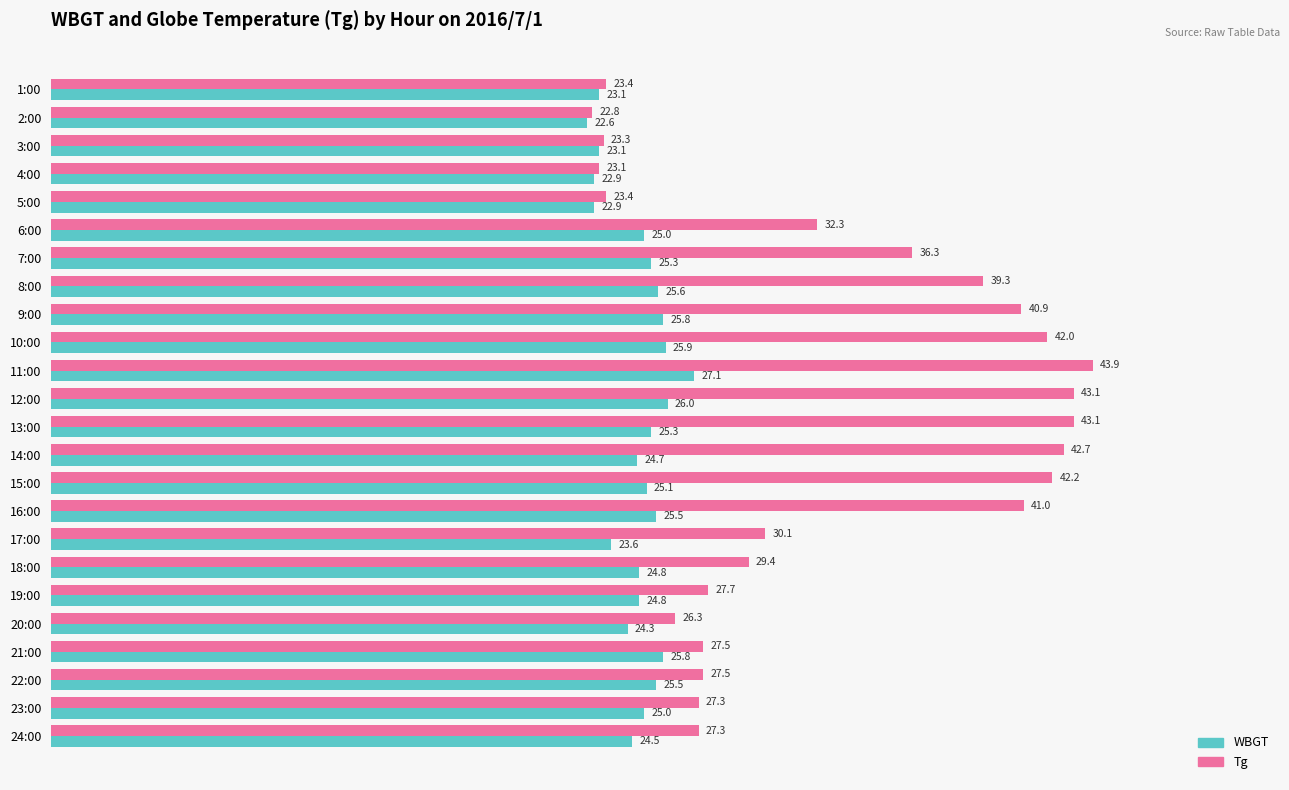

Which series has the largest range (max minus min)?

Tg